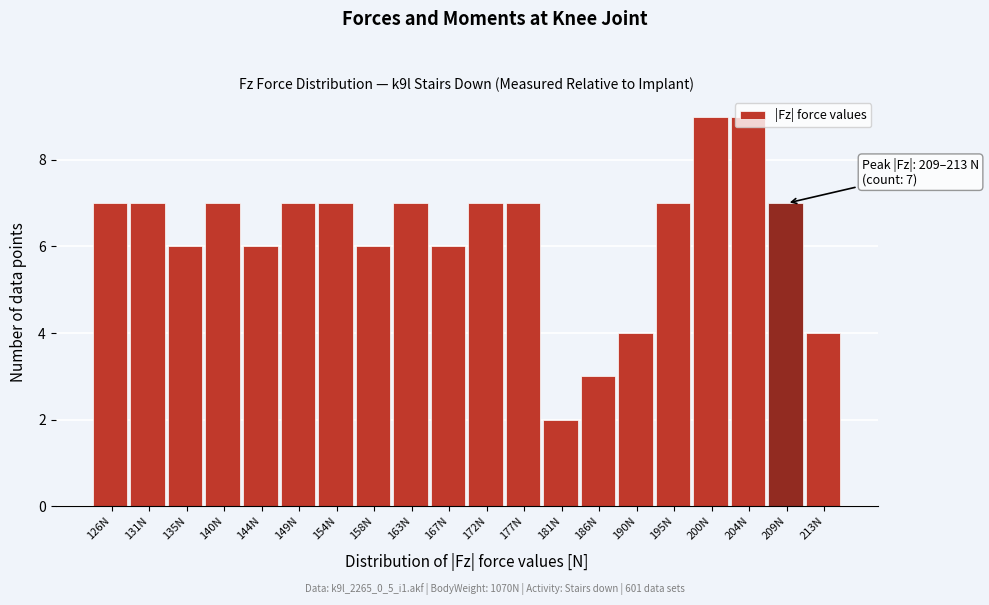

What is the label of the 6th bar from the left?

149N